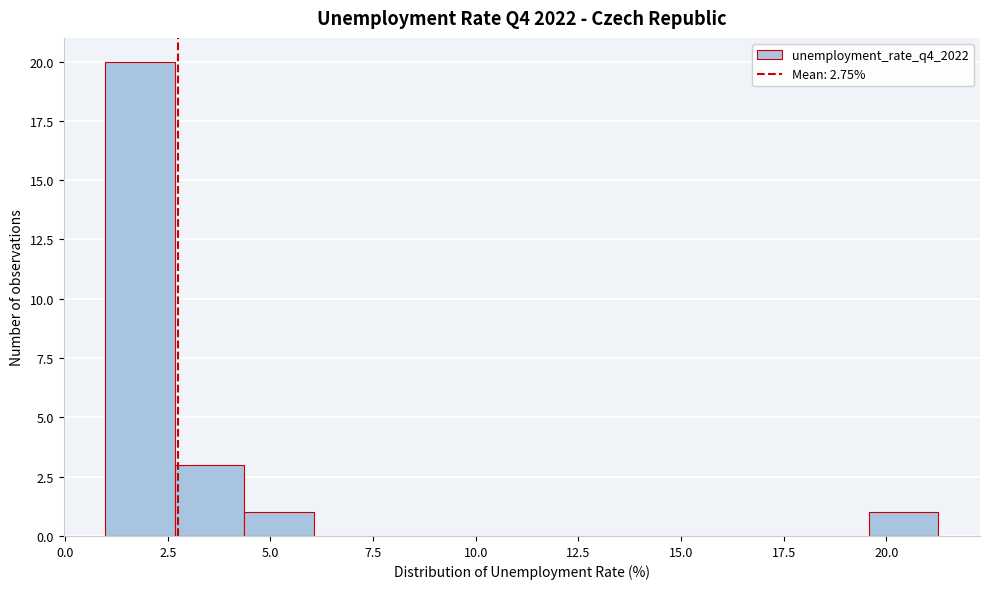

Read against the x-axis, roughly where is the centre of the tallest bar?

2.0